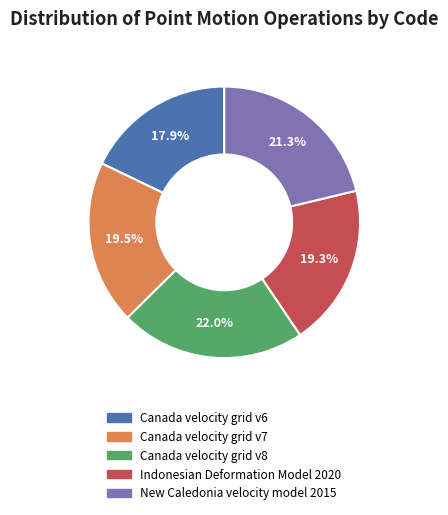

Is there any slice that represents more than half of the pie?

No